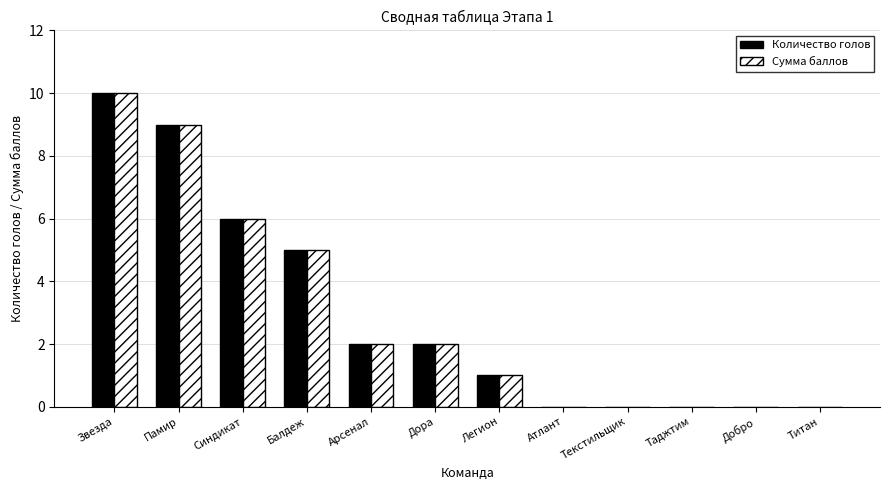

At which category is the sum across all series the highest?

Звезда